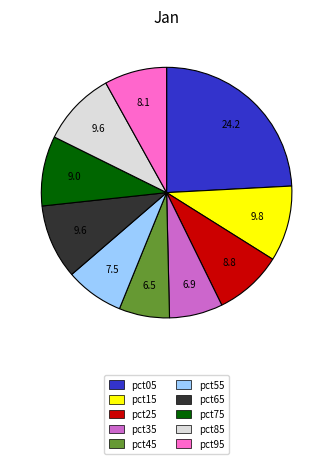

Which has a higher value, pct75 or pct85?

pct85